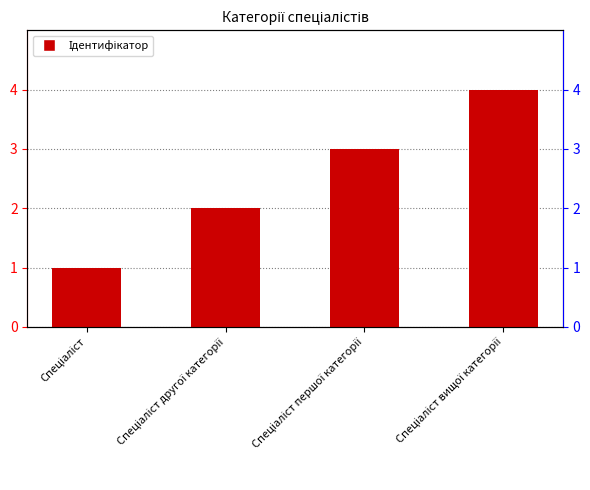

How many distinct data groups are displayed?

1